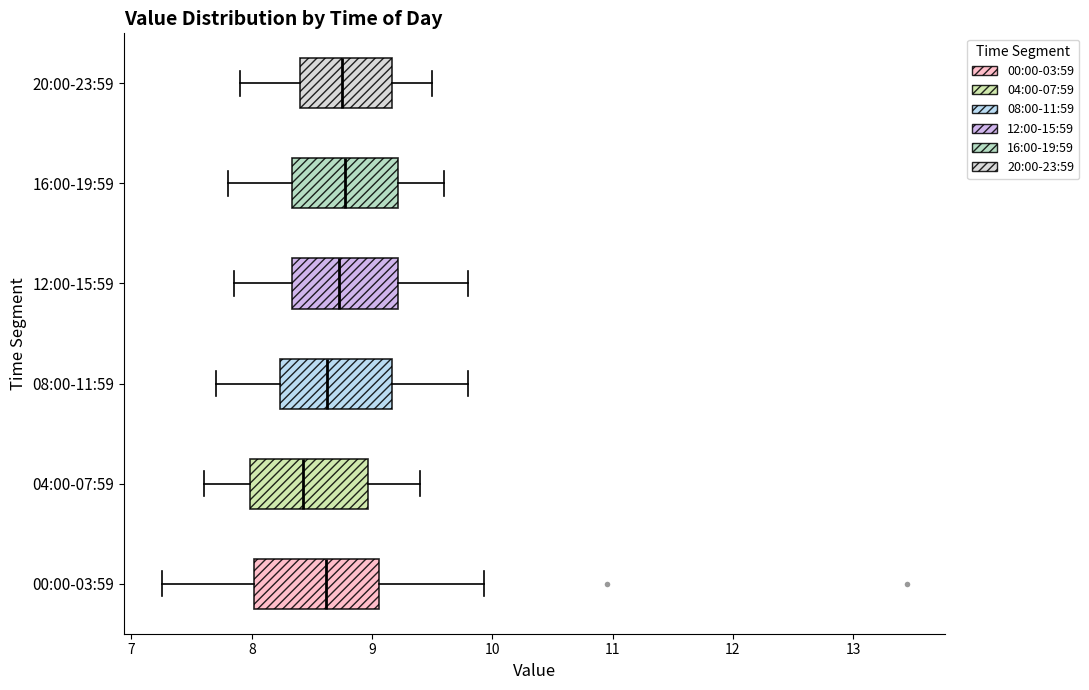

Reading bottom to top, transcribe this box plot: for each box, give where its median line is, the range the box spans, and where its two whiskers end, as read against the x-axis. The values are not printed on the chart, so give them approximately, as read against the axis.

00:00-03:59: median 8.6, box 8.0 to 9.1, whiskers 7.3 to 9.9
04:00-07:59: median 8.4, box 8.0 to 9.0, whiskers 7.6 to 9.4
08:00-11:59: median 8.6, box 8.2 to 9.2, whiskers 7.7 to 9.8
12:00-15:59: median 8.7, box 8.3 to 9.2, whiskers 7.9 to 9.8
16:00-19:59: median 8.8, box 8.3 to 9.2, whiskers 7.8 to 9.6
20:00-23:59: median 8.8, box 8.4 to 9.2, whiskers 7.9 to 9.5